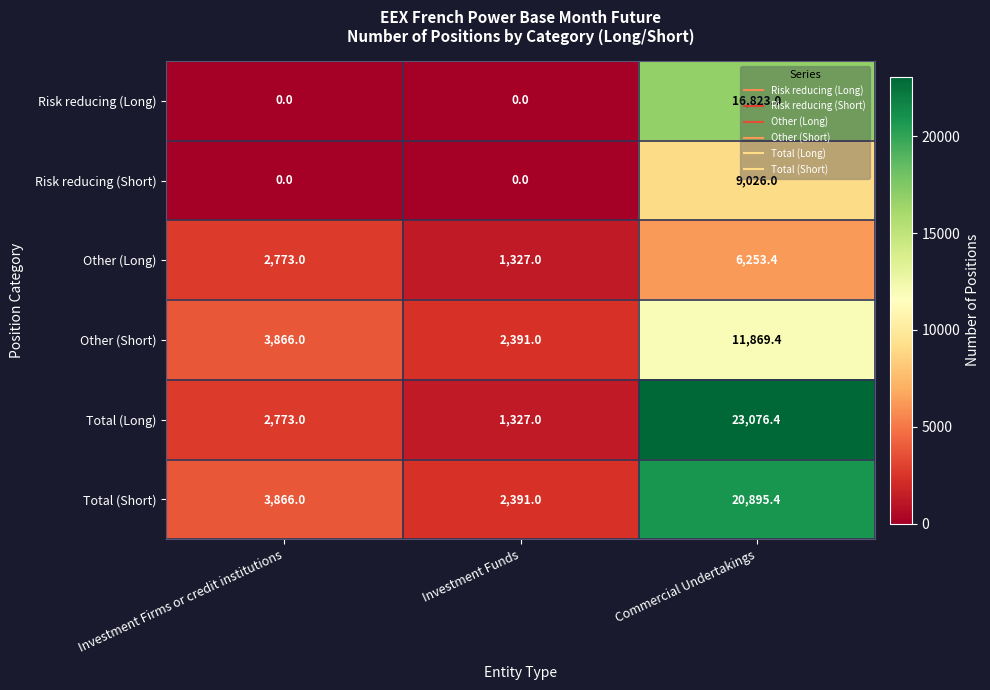

What is the difference between the highest and lowest values at Investment Funds?

2391.0